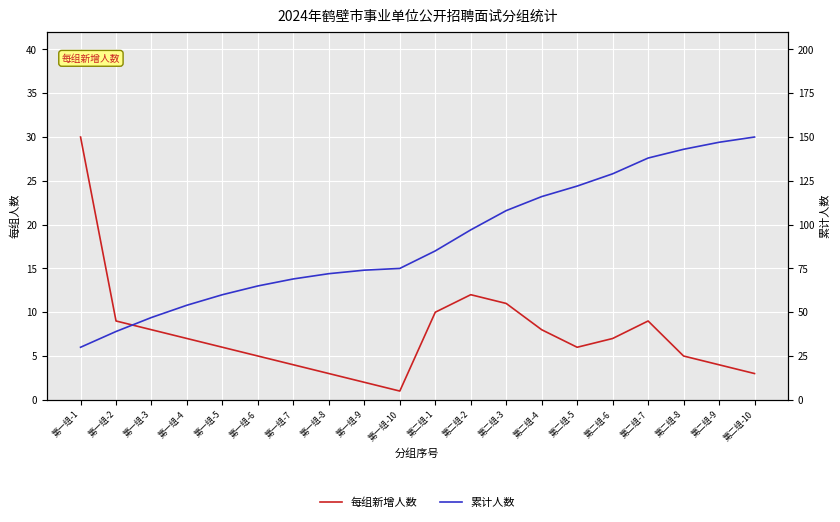

True or false: 累计人数 has more than 2 interior local peaks.

False